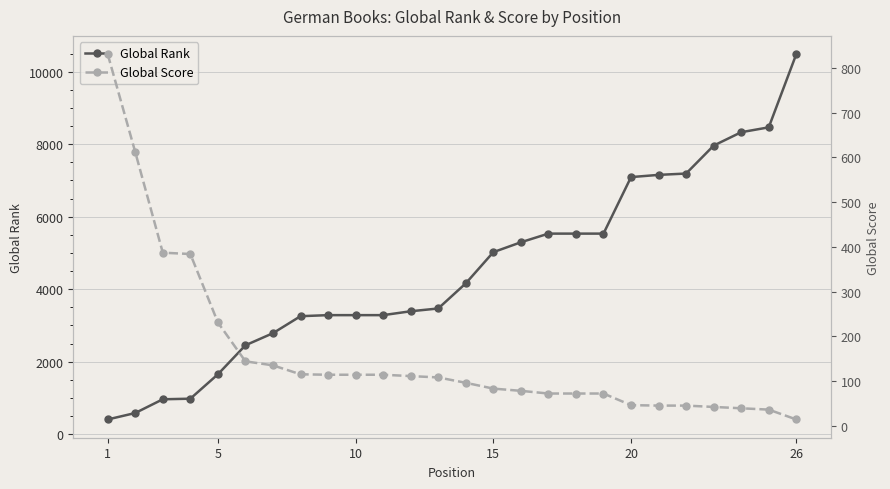

What is the highest value of the Global Rank series?

10487